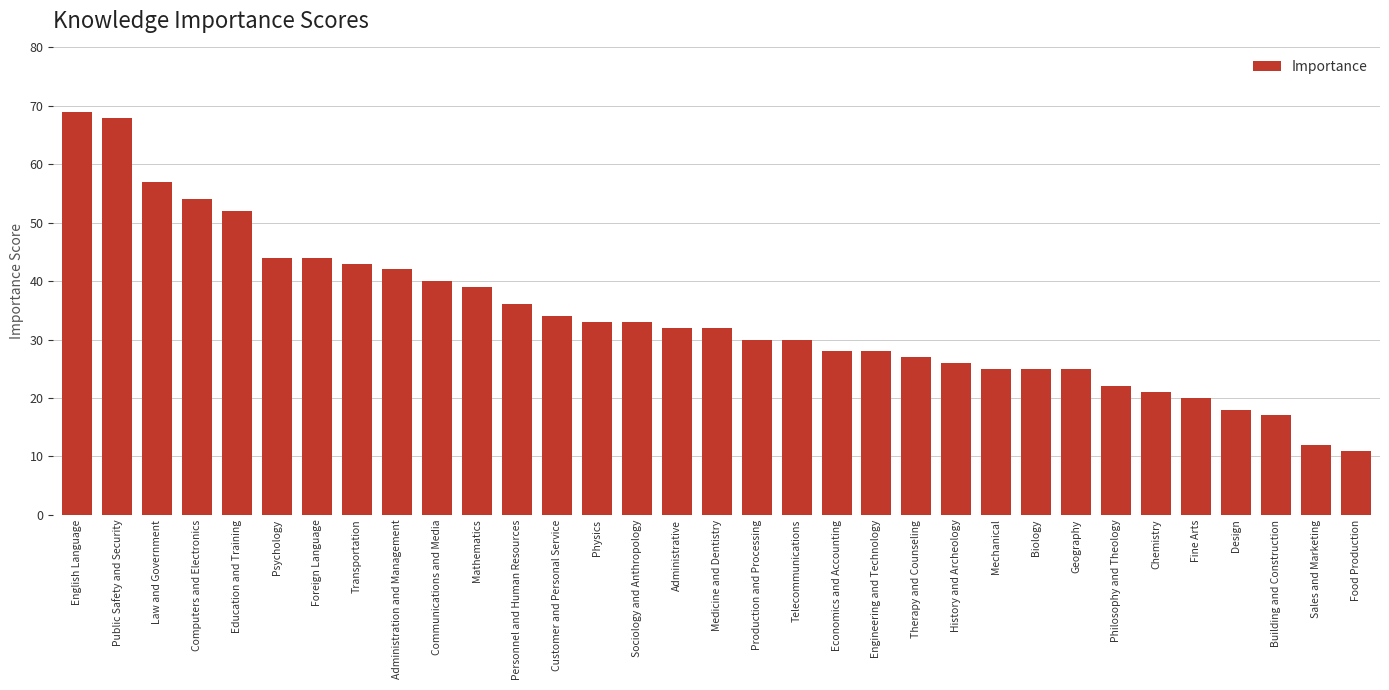

What is the approximate value at Production and Processing, to the nearest 10?

30